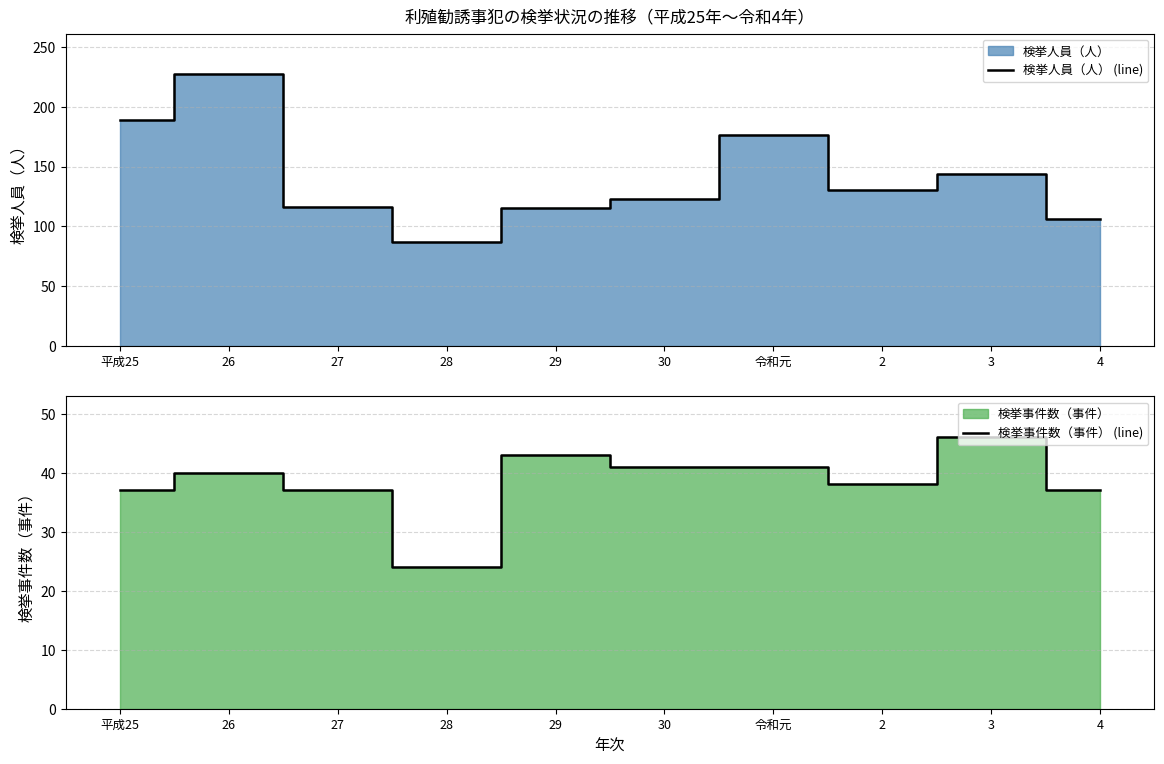

Between 30 and 3, which series saw the biggest shift?

検挙人員（人） (line)